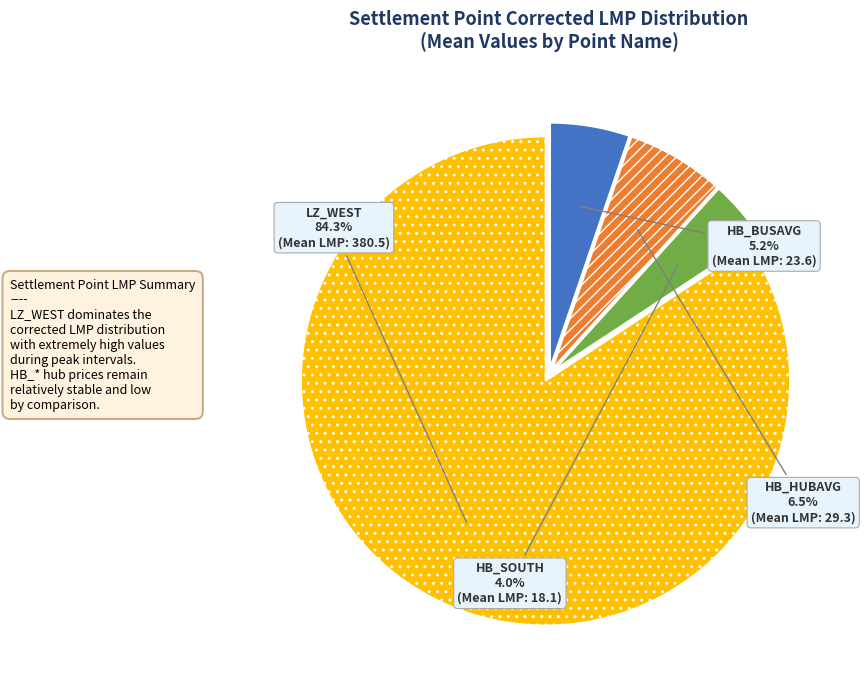

To the nearest percent, what percentage of the pie is LZ_WEST?

84%